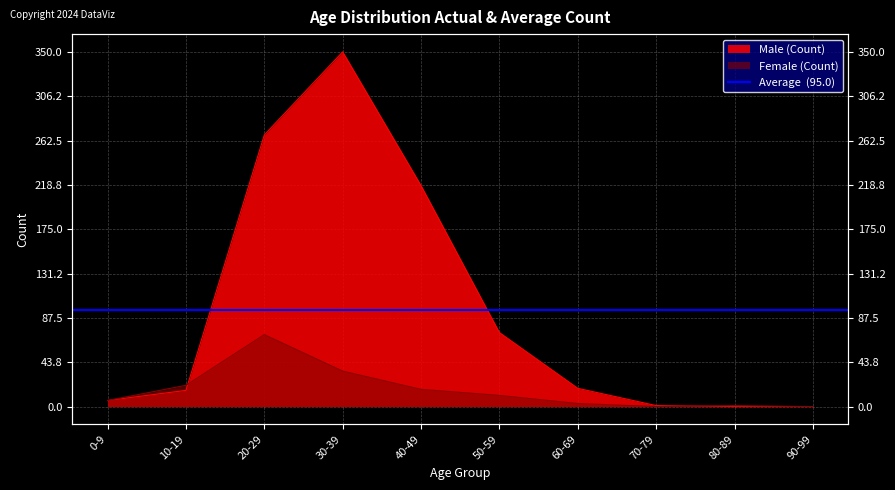

How many values in the Male series exceed 18?

4